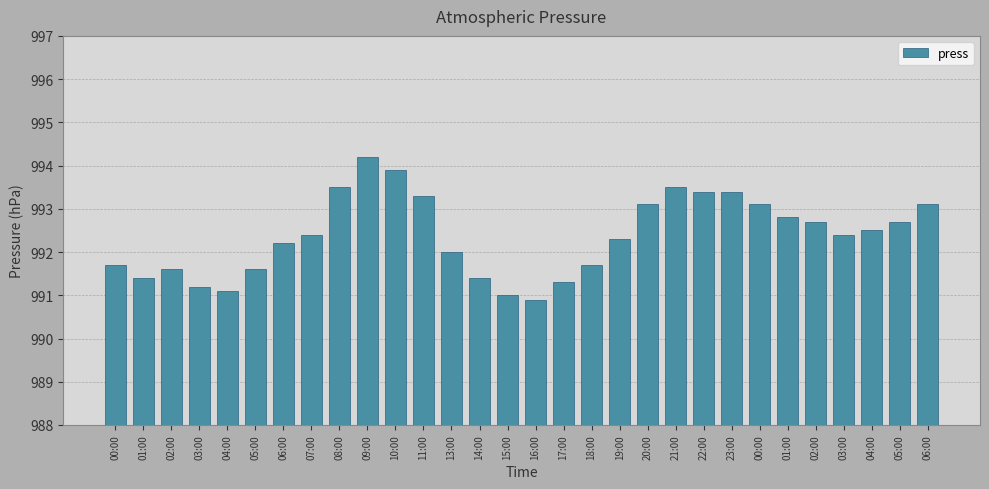

Approximately how many times larger is the value at 23:00 compared to 11:00?

1.0